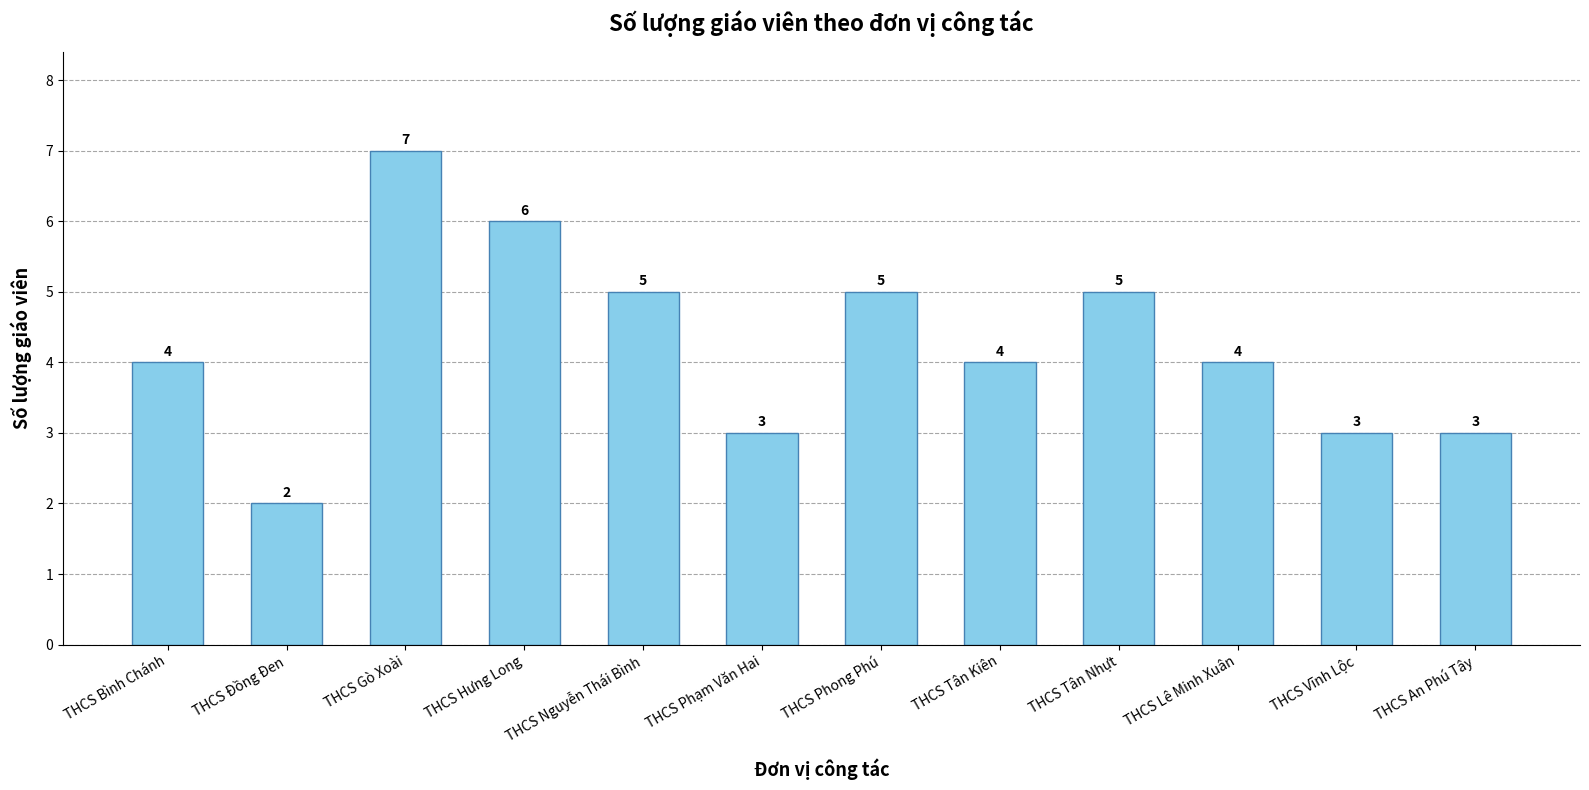

What is the change in value from THCS Phong Phú to THCS Lê Minh Xuân?

-1